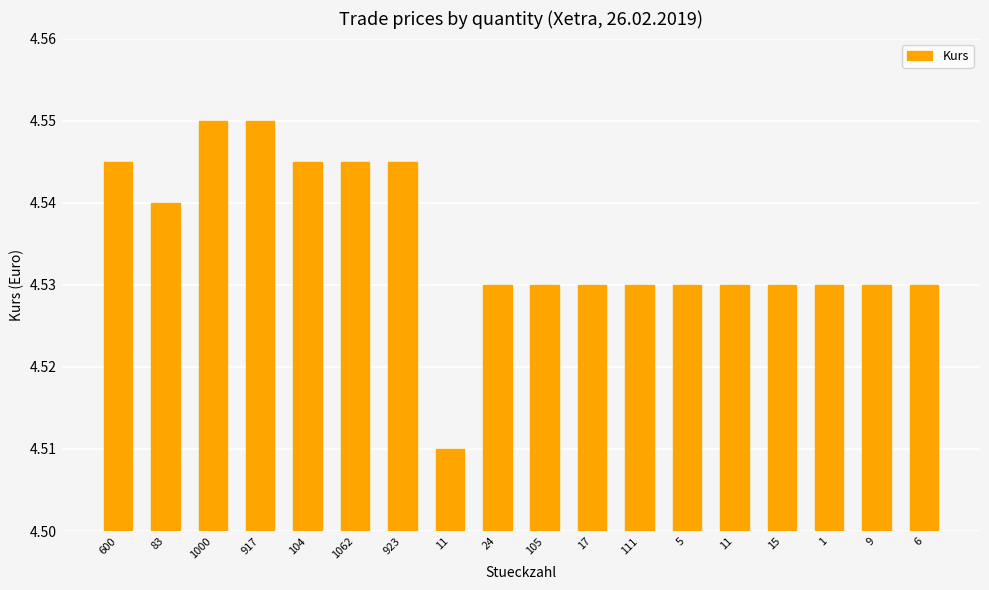

Reading left to right, extract all data points from this chart.

4.5	4.5	4.5	4.5	4.5	4.5	4.5	4.5	4.5	4.5	4.5	4.5	4.5	4.5	4.5	4.5	4.5	4.5